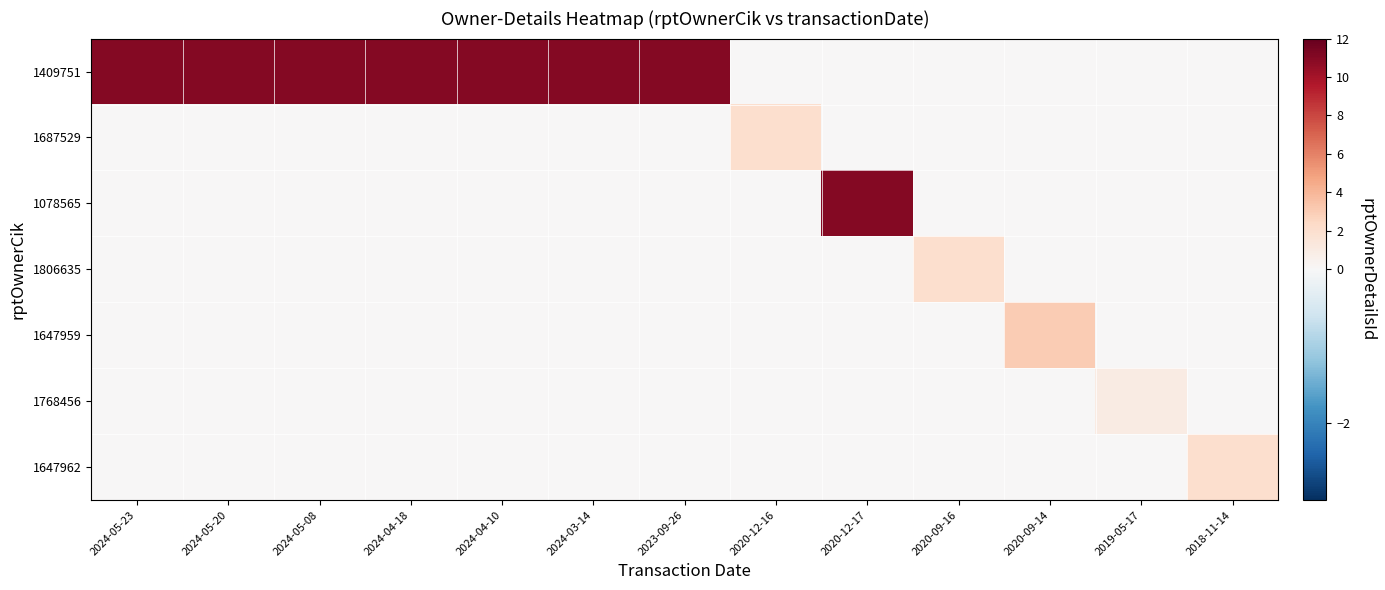

Reading right to left, what are all the values shown in this chart?

1409751: 2018-11-14=0	2019-05-17=0	2020-09-14=0	2020-09-16=0	2020-12-17=0	2020-12-16=0	2023-09-26=11	2024-03-14=11	2024-04-10=11	2024-04-18=11	2024-05-08=11	2024-05-20=11	2024-05-23=11
1687529: 2018-11-14=0	2019-05-17=0	2020-09-14=0	2020-09-16=0	2020-12-17=0	2020-12-16=2	2023-09-26=0	2024-03-14=0	2024-04-10=0	2024-04-18=0	2024-05-08=0	2024-05-20=0	2024-05-23=0
1078565: 2018-11-14=0	2019-05-17=0	2020-09-14=0	2020-09-16=0	2020-12-17=11	2020-12-16=0	2023-09-26=0	2024-03-14=0	2024-04-10=0	2024-04-18=0	2024-05-08=0	2024-05-20=0	2024-05-23=0
1806635: 2018-11-14=0	2019-05-17=0	2020-09-14=0	2020-09-16=2	2020-12-17=0	2020-12-16=0	2023-09-26=0	2024-03-14=0	2024-04-10=0	2024-04-18=0	2024-05-08=0	2024-05-20=0	2024-05-23=0
1647959: 2018-11-14=0	2019-05-17=0	2020-09-14=3	2020-09-16=0	2020-12-17=0	2020-12-16=0	2023-09-26=0	2024-03-14=0	2024-04-10=0	2024-04-18=0	2024-05-08=0	2024-05-20=0	2024-05-23=0
1768456: 2018-11-14=0	2019-05-17=1	2020-09-14=0	2020-09-16=0	2020-12-17=0	2020-12-16=0	2023-09-26=0	2024-03-14=0	2024-04-10=0	2024-04-18=0	2024-05-08=0	2024-05-20=0	2024-05-23=0
1647962: 2018-11-14=2	2019-05-17=0	2020-09-14=0	2020-09-16=0	2020-12-17=0	2020-12-16=0	2023-09-26=0	2024-03-14=0	2024-04-10=0	2024-04-18=0	2024-05-08=0	2024-05-20=0	2024-05-23=0